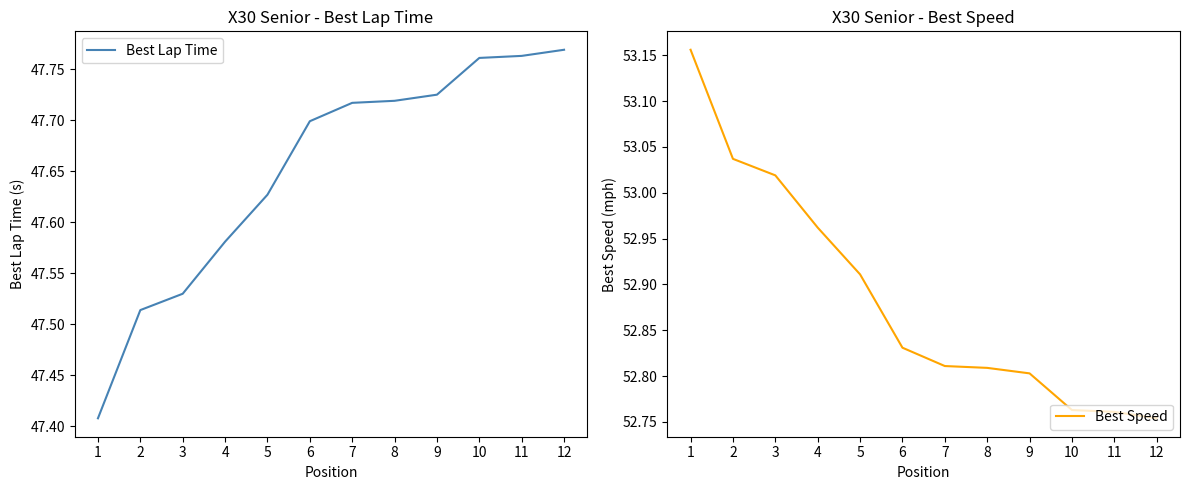

True or false: Best Speed and Best Lap Time cross at least once.

False